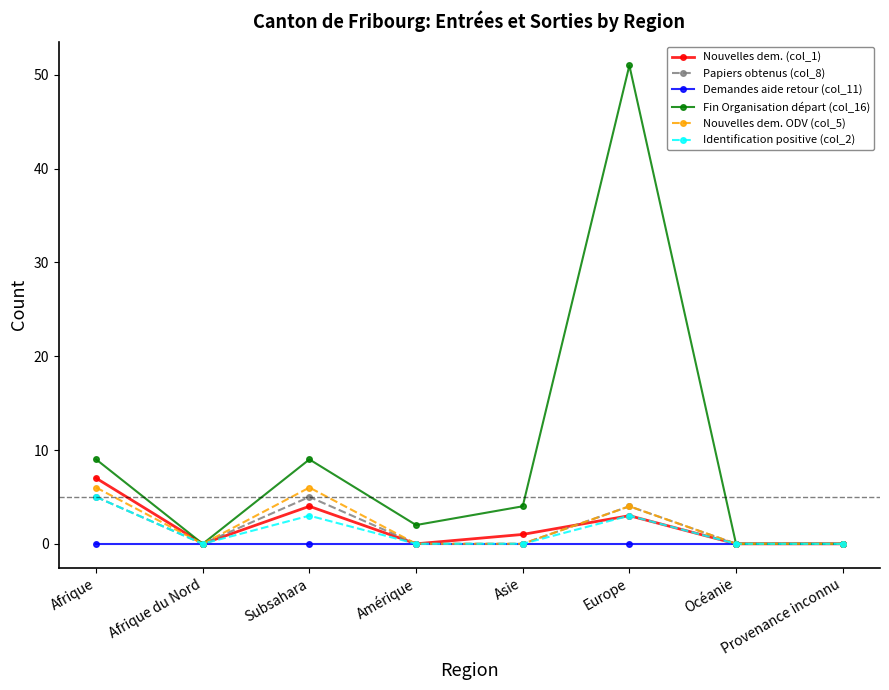

What is the difference between the highest and lowest values at Subsahara?

9